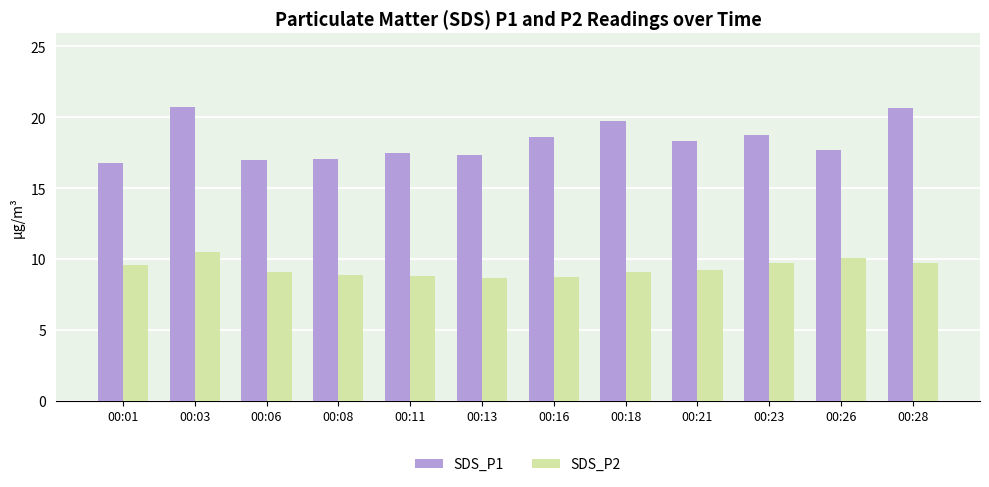

What is the lowest value of the SDS_P2 series?

8.7